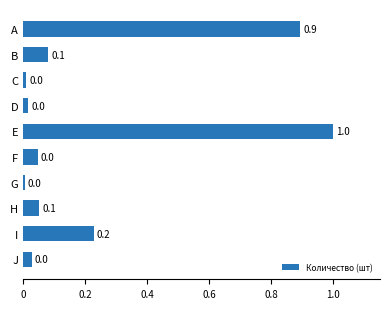

The value at I is 0.2. True or false?

True